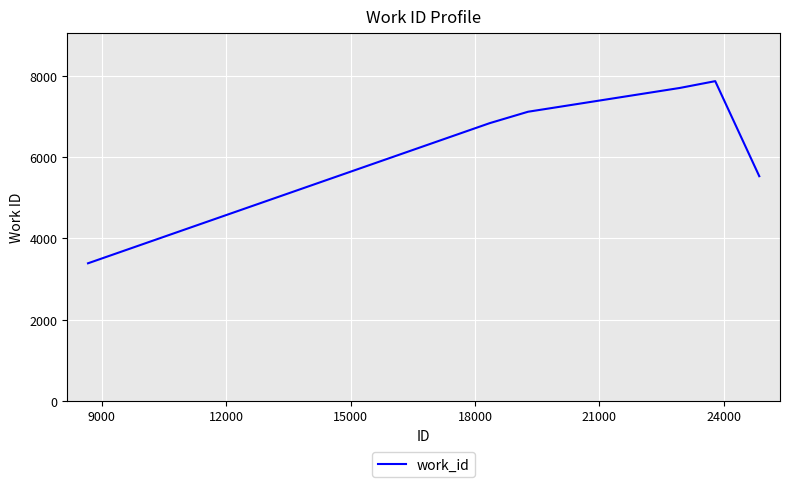

Does the chart have visible grid lines?

Yes